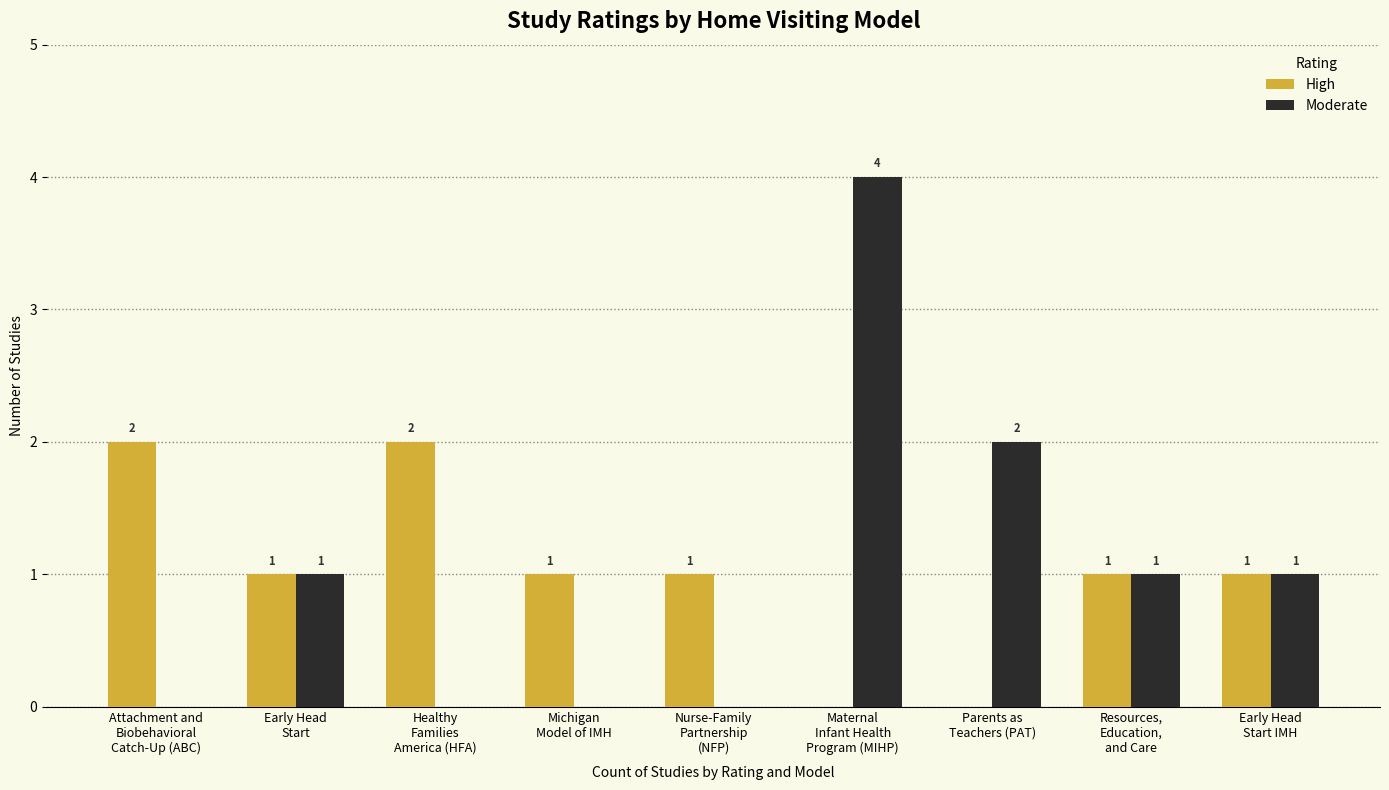

What is the highest value of the Moderate series?

4